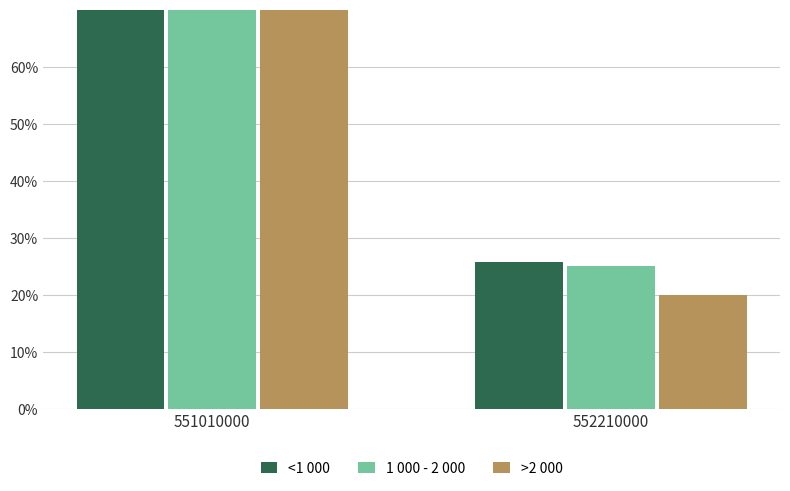

How many values in the 1 000 - 2 000 series are below 75?

1